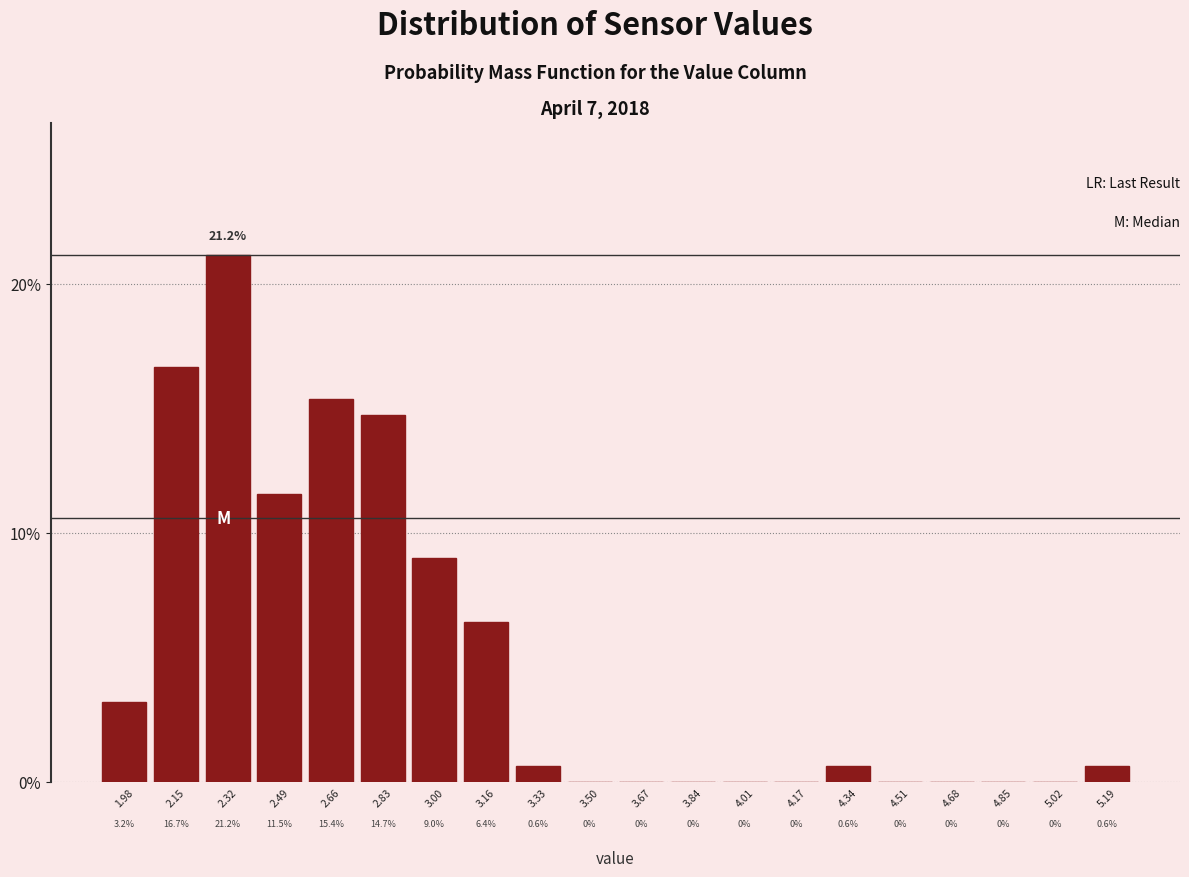

Reading left to right, transcribe this chart: for each bar, give the range it covers on the x-axis and its height. The bar edges are not printed on the chart, so give them approximately, as read against the axis.

1.90 to 2.06: 3.2
2.06 to 2.24: 16.7
2.24 to 2.40: 21.2
2.40 to 2.58: 11.5
2.58 to 2.74: 15.4
2.74 to 2.92: 14.7
2.92 to 3.08: 9.0
3.08 to 3.24: 6.4
3.24 to 3.42: 0.6
3.42 to 3.58: 0.0
3.58 to 3.76: 0.0
3.76 to 3.92: 0.0
3.92 to 4.10: 0.0
4.10 to 4.26: 0.0
4.26 to 4.42: 0.6
4.42 to 4.60: 0.0
4.60 to 4.76: 0.0
4.76 to 4.94: 0.0
4.94 to 5.10: 0.0
5.10 to 5.28: 0.6